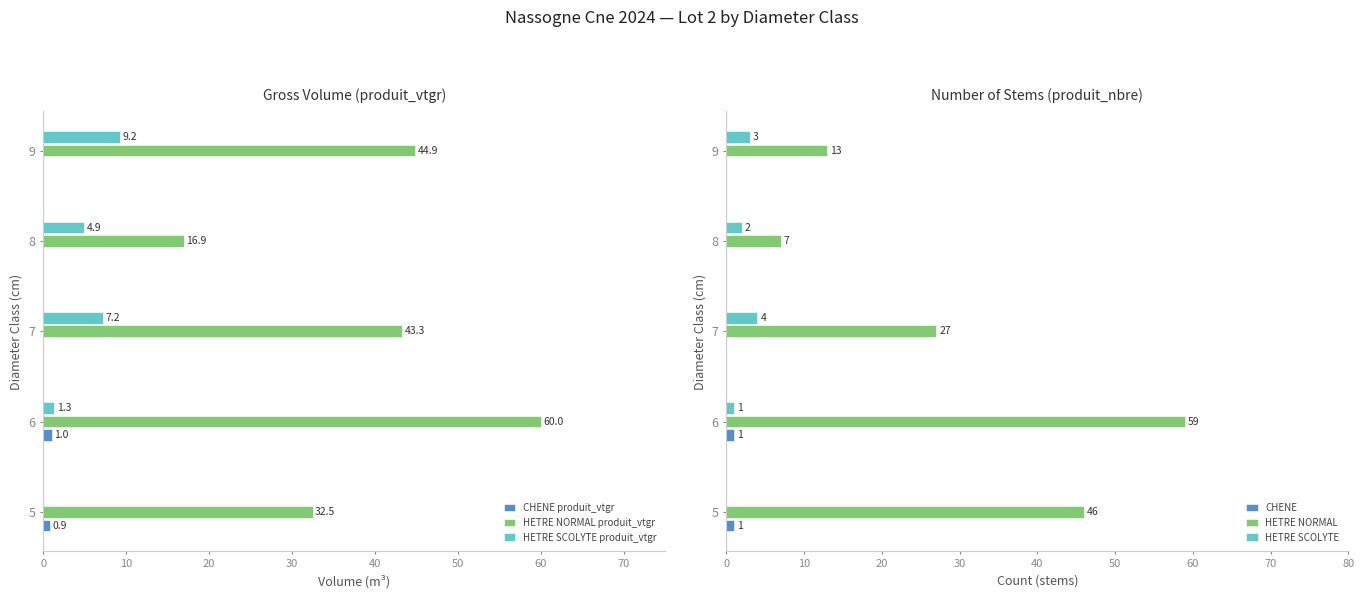

Read the HETRE NORMAL produit_vtgr value at 6.

60.0